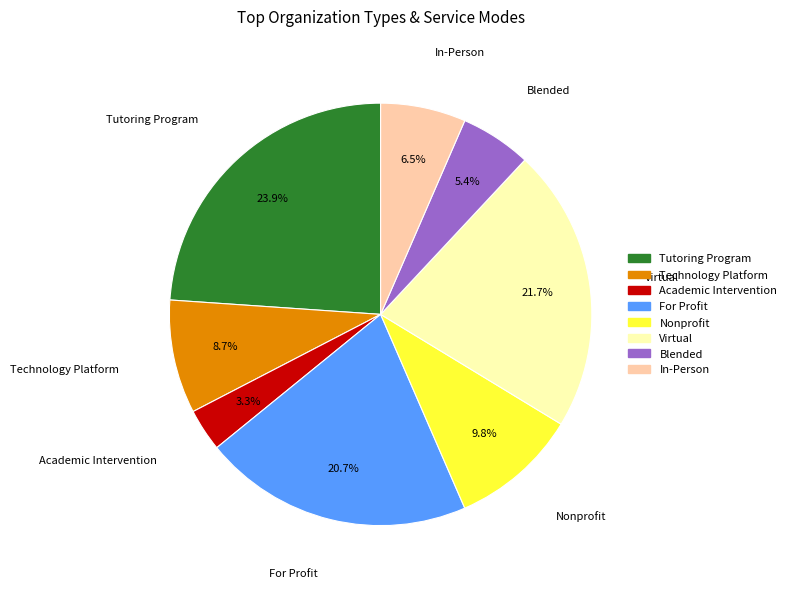

Which slice is the largest?

Tutoring Program